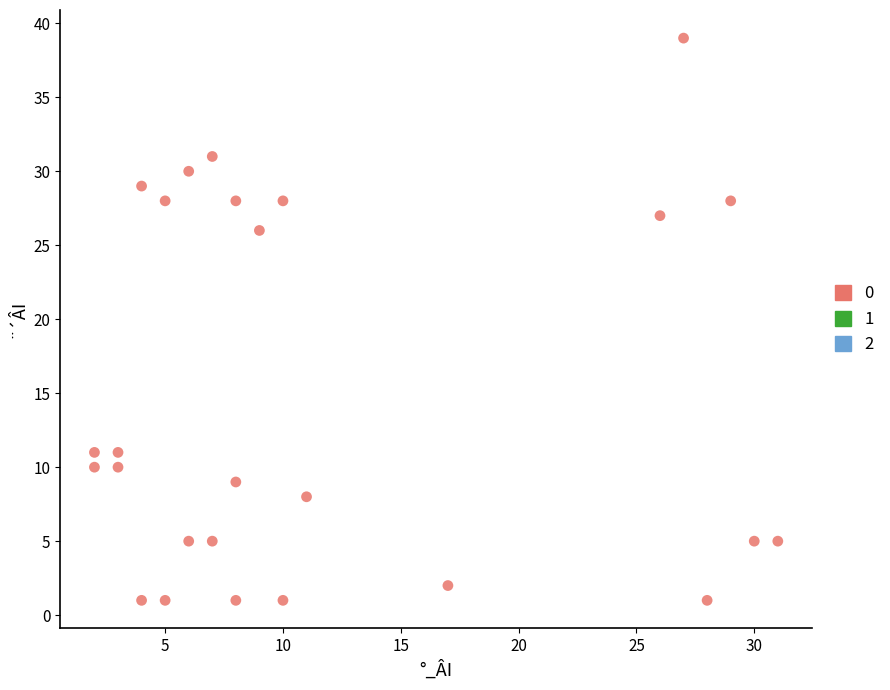

What Y value in the scatter plot is closest to 20?

26